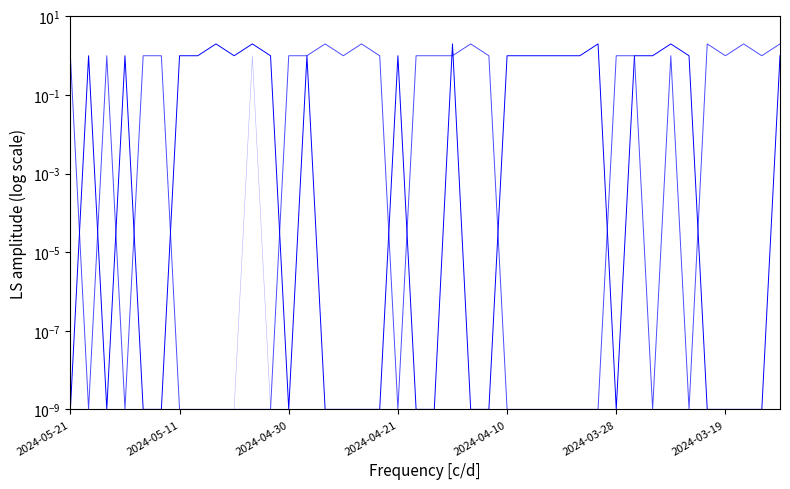

Which series has the largest total across all categories?

Bing.com